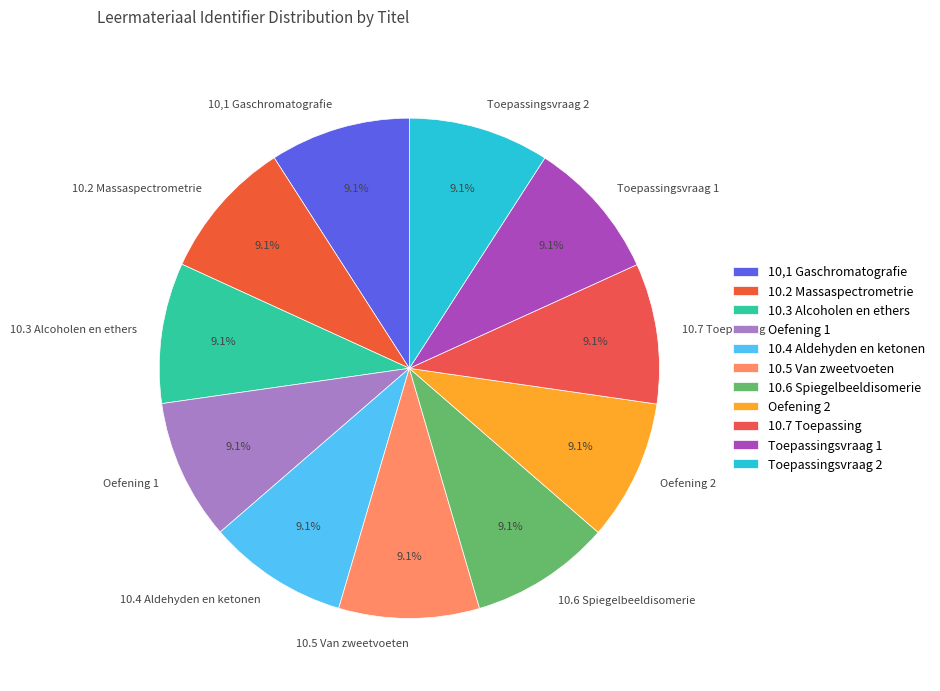

Does 10.2 Massaspectrometrie represent more than half of the total?

No